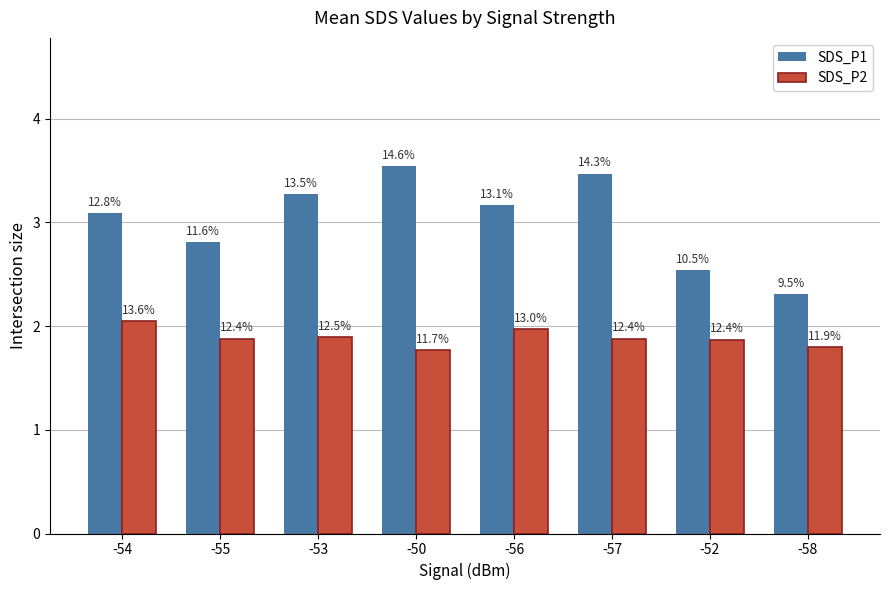

Rank the series by their maximum value, from lowest to highest.

SDS_P2, SDS_P1